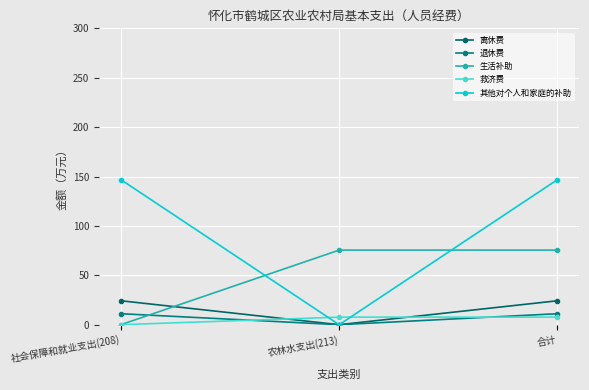

List the labels in order of 其他对个人和家庭的补助 value, largest first.

社会保障和就业支出(208), 合计, 农林水支出(213)